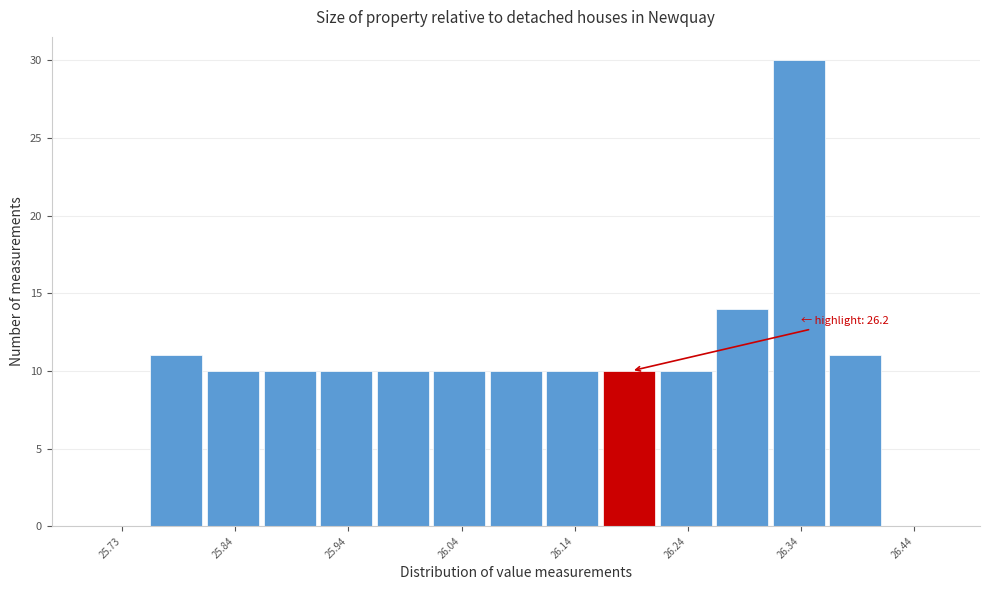

Over which range of the x-axis is the bar tallest?

26.31 to 26.36